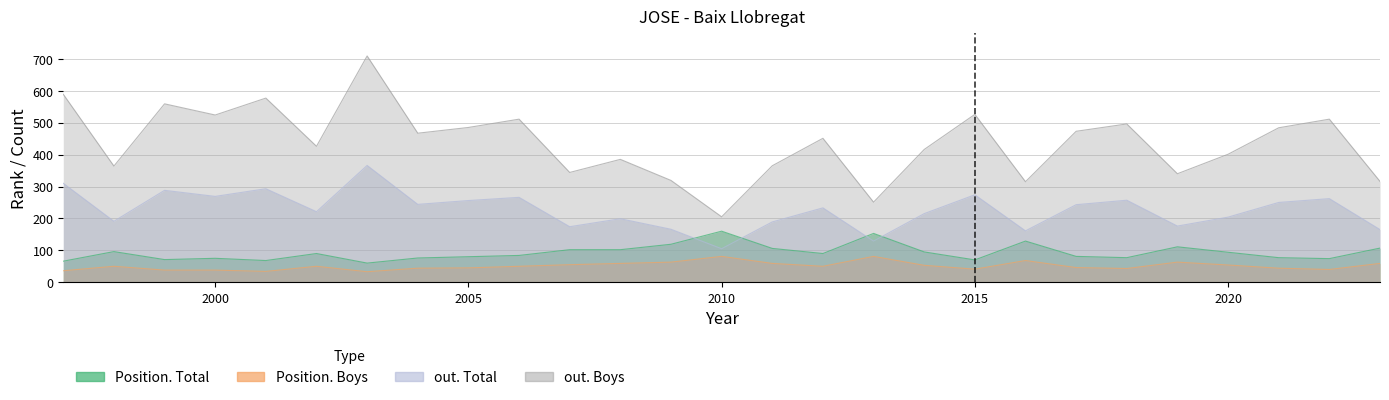

What is the difference between the second highest and minimum values in the out. Boys series?

384